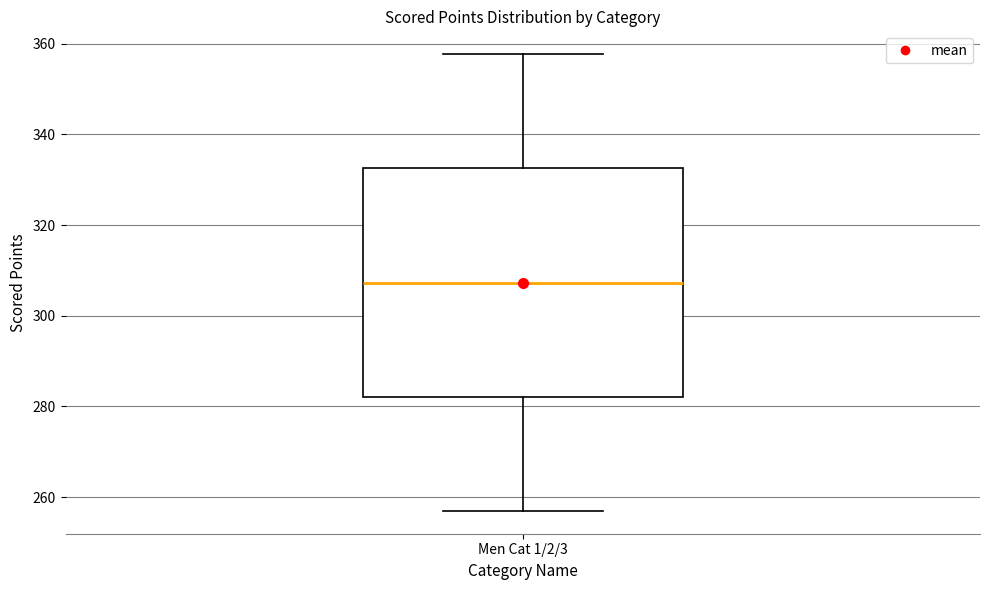

Read this box plot against the y-axis: the position of the median line, the range covered by the box, and the ends of both whiskers. The values are not printed on the chart, so give them approximately, as read against the axis.

median 308, box 282 to 332, whiskers 256 to 358